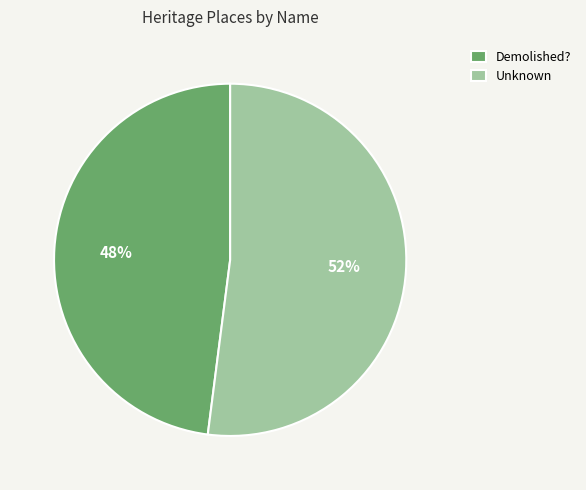

Approximately how many times larger is the value at Demolished? compared to Unknown?

0.9